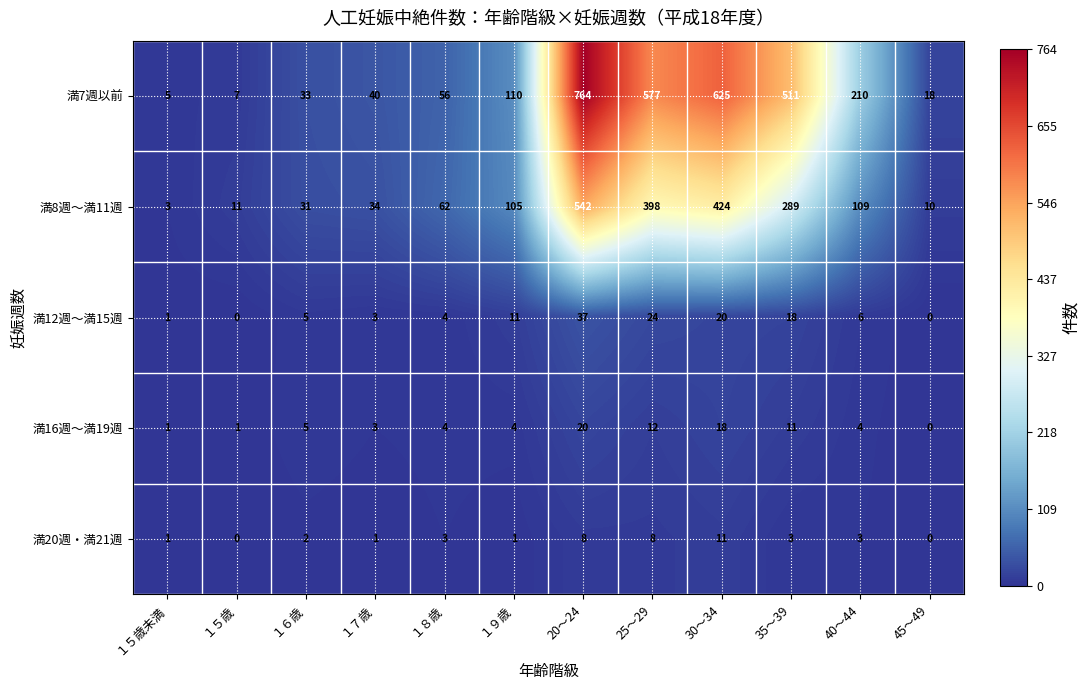

What is the average value of the 満20週・満21週 series?

3